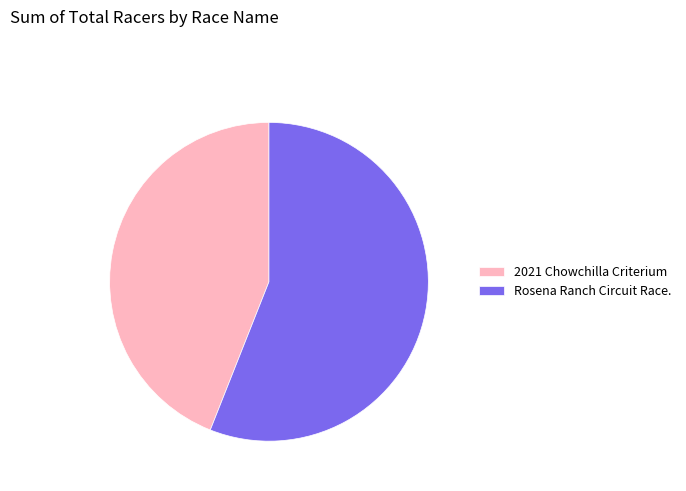

Approximately how many times larger is the value at 2021 Chowchilla Criterium compared to Rosena Ranch Circuit Race.?

0.8